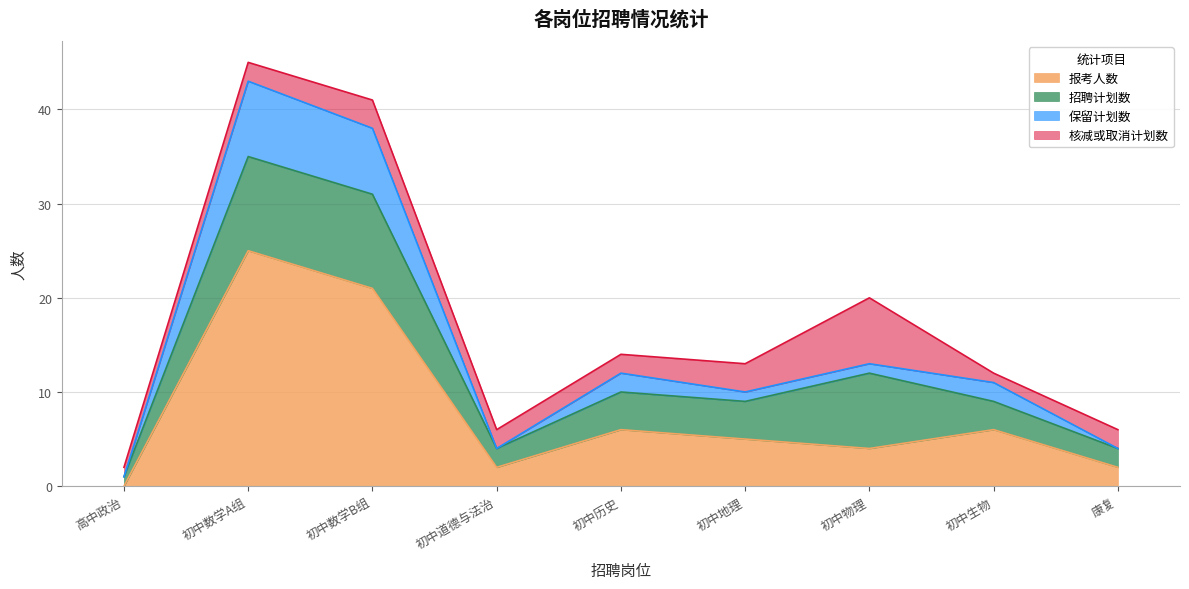

What is the maximum value for 报考人数?

25